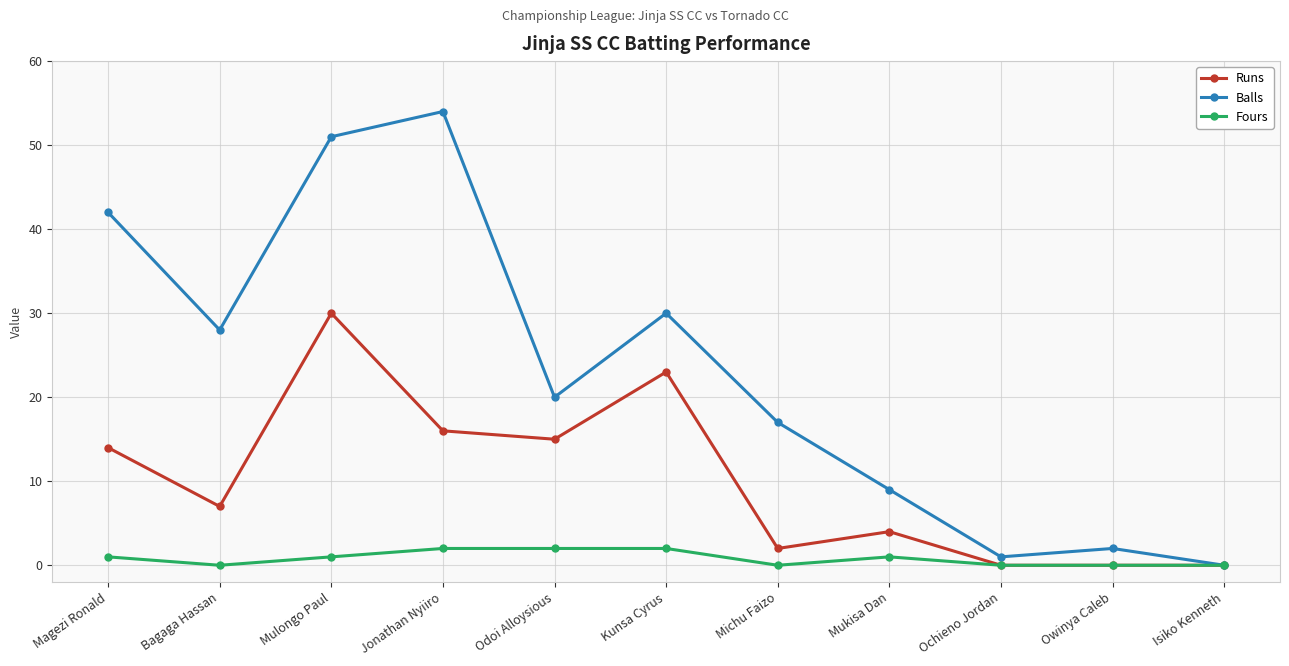

What is the label of the 4th point from the left?

Jonathan Nyiiro